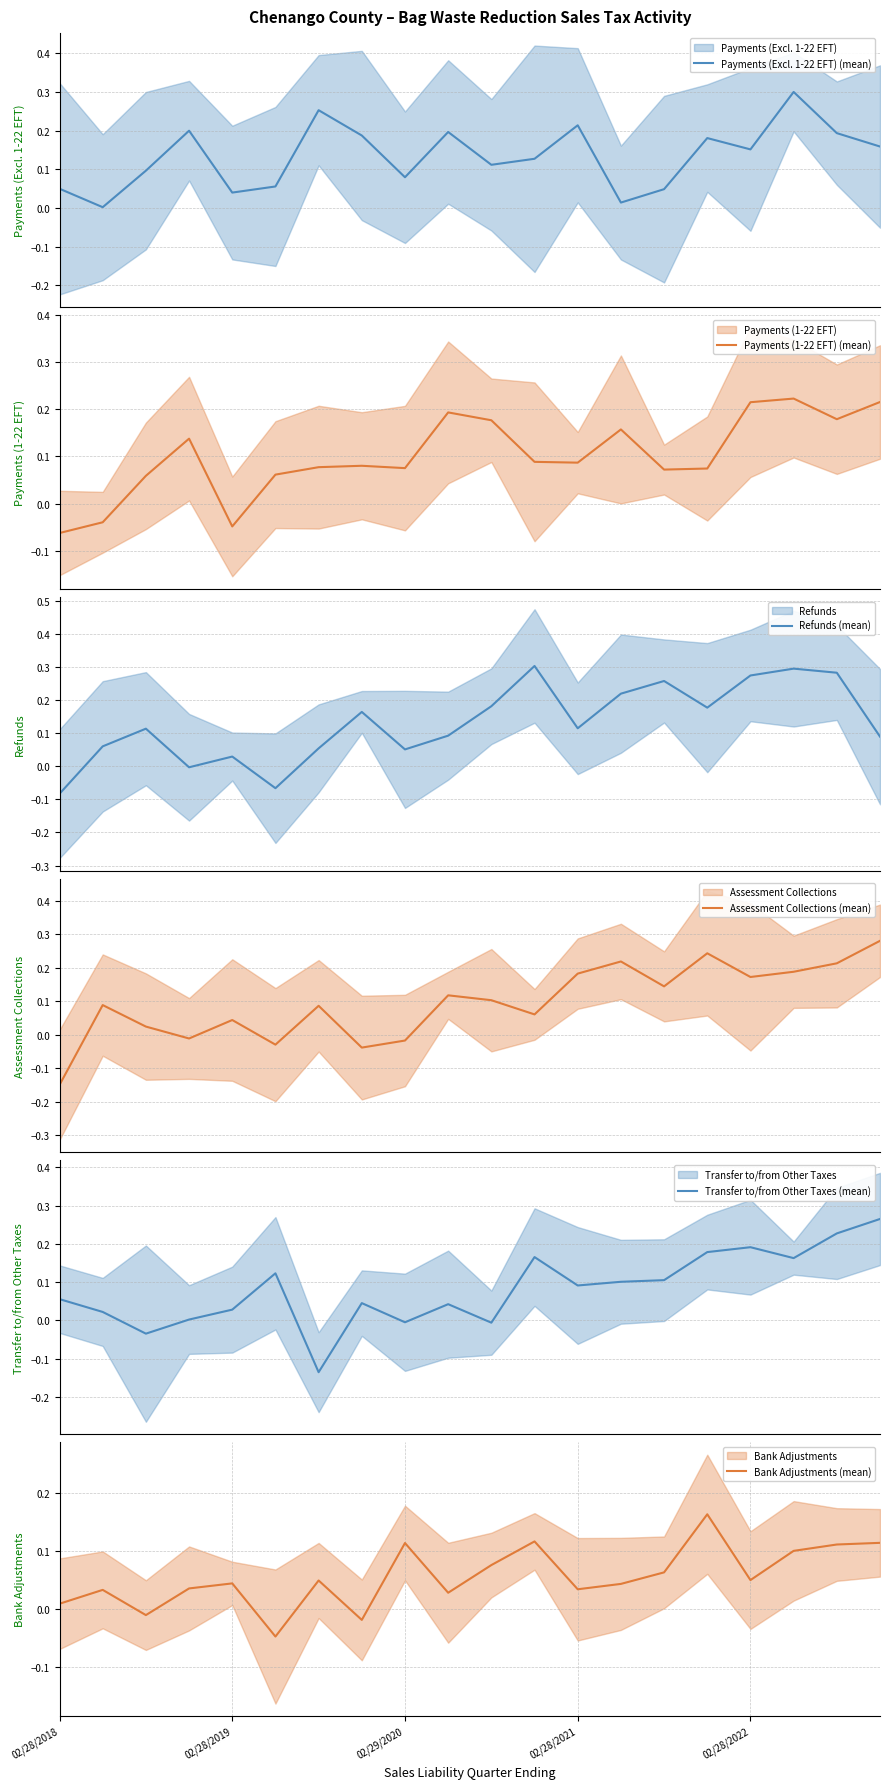

Which series has the widest spread of values?

Assessment Collections (mean)